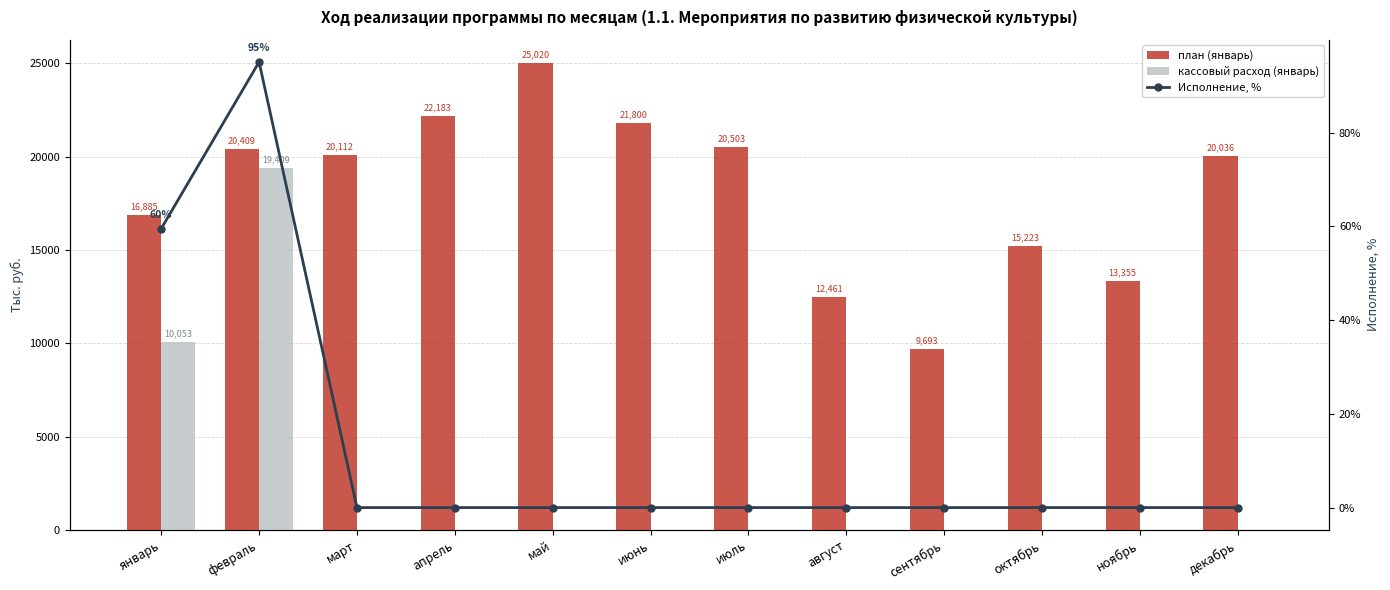

Does the chart contain any negative values?

No